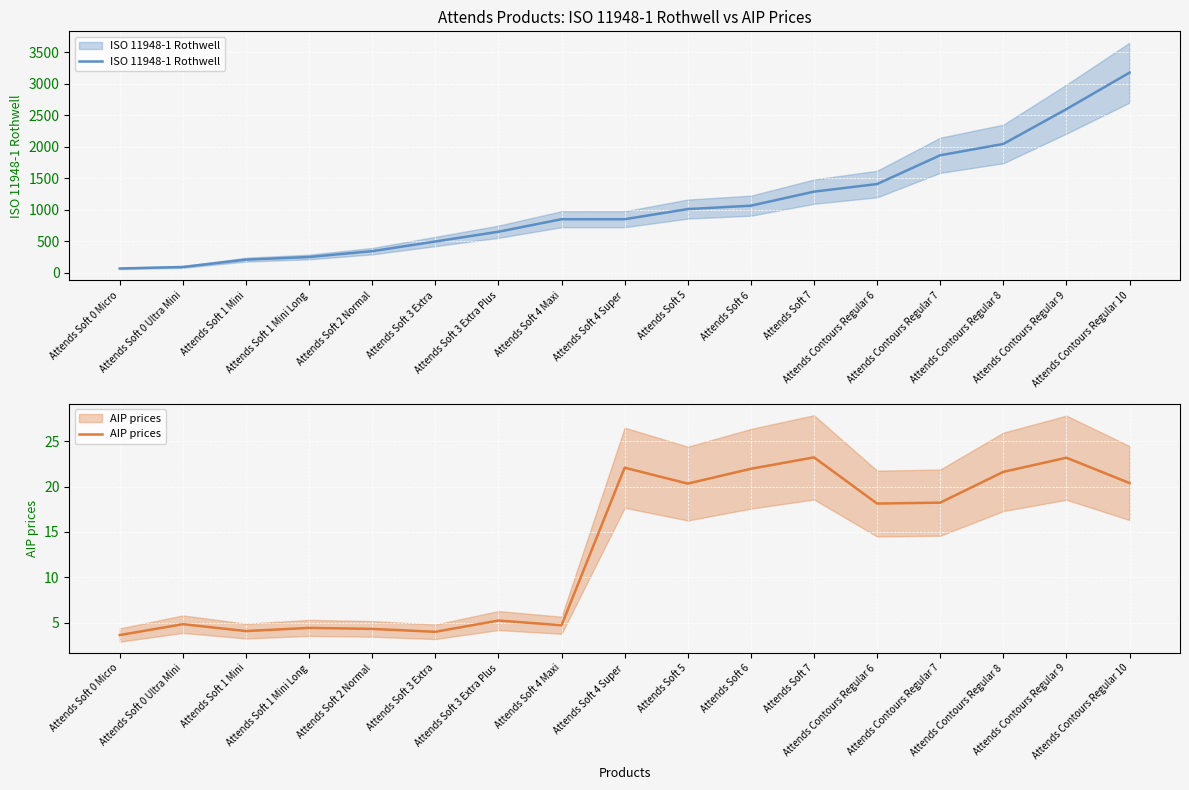

What is the spread (max minus min) of values at Attends Contours Regular 6?

1389.9